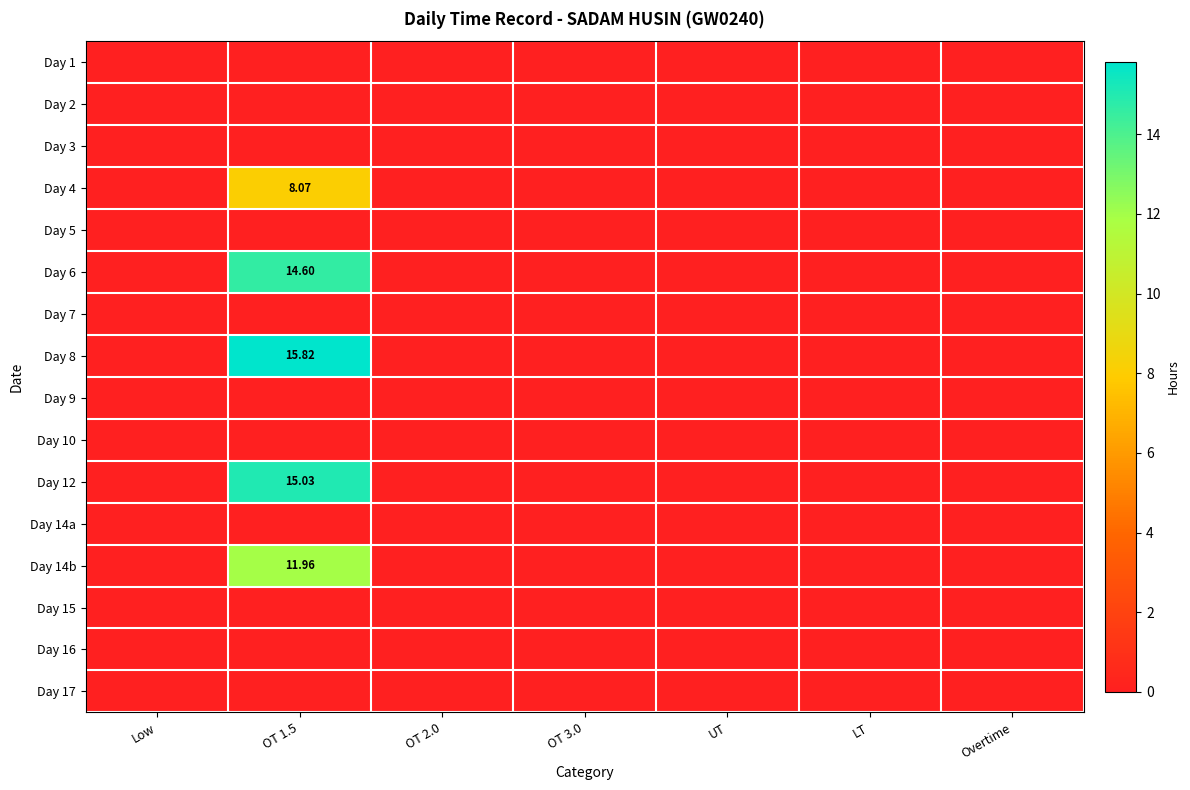

What is the difference between the Day 12 values at OT 1.5 and Low?

15.0